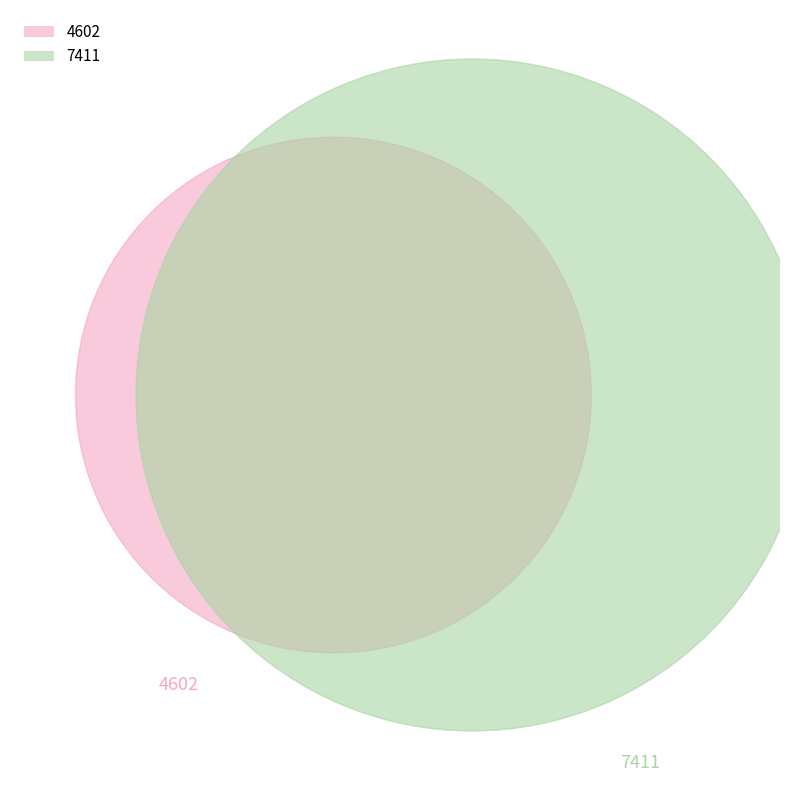

To the nearest percent, what is the combined percentage of 4602 and 7411?

100%